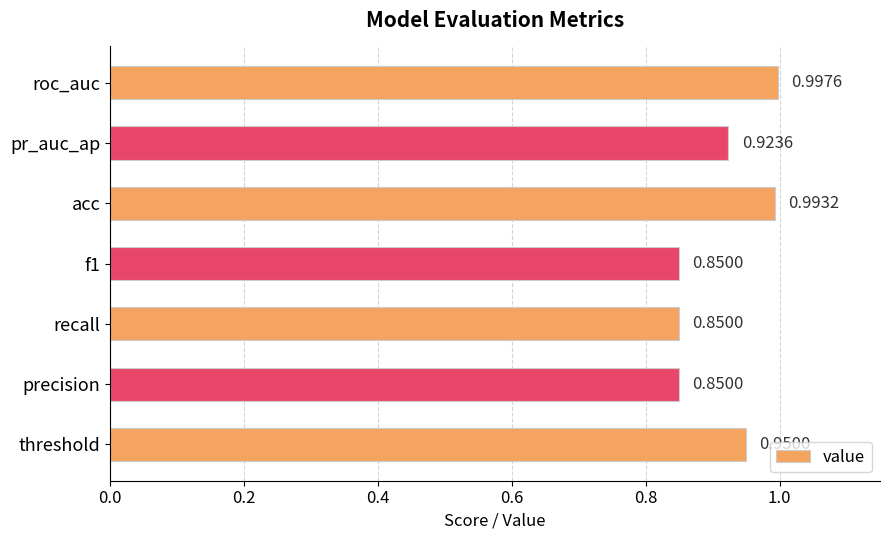

Which category has the highest value across all series?

roc_auc